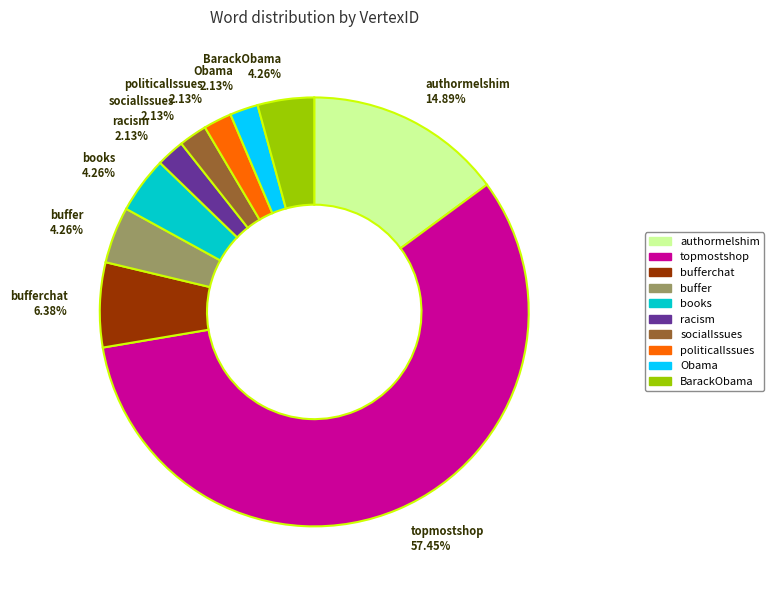

Does any single category account for the majority?

Yes